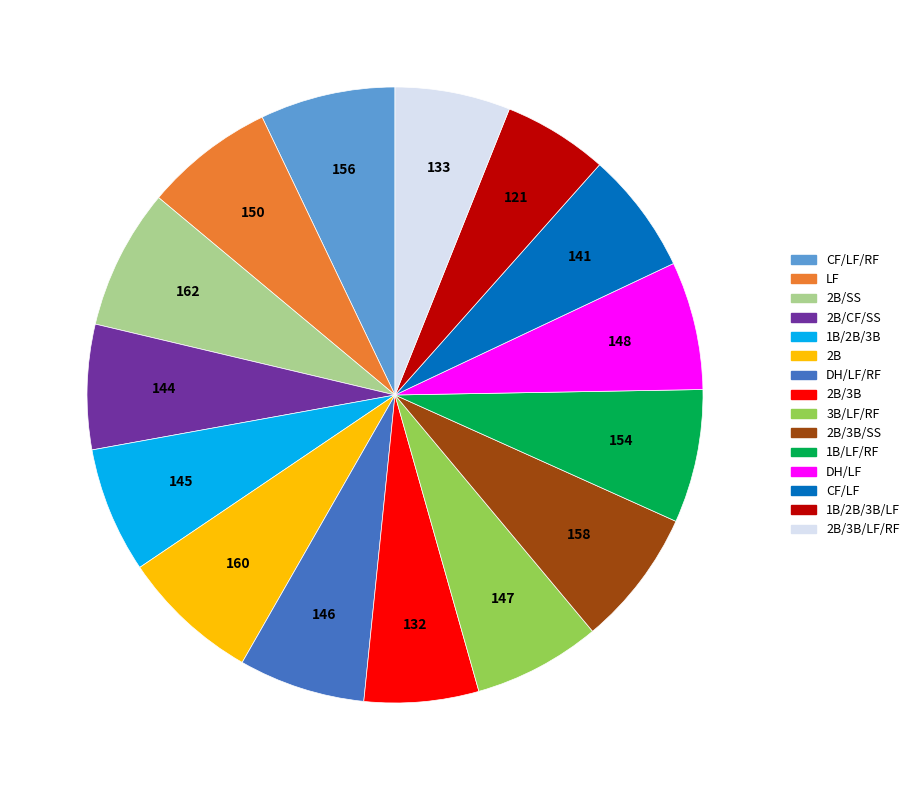

Does any single category account for the majority?

No